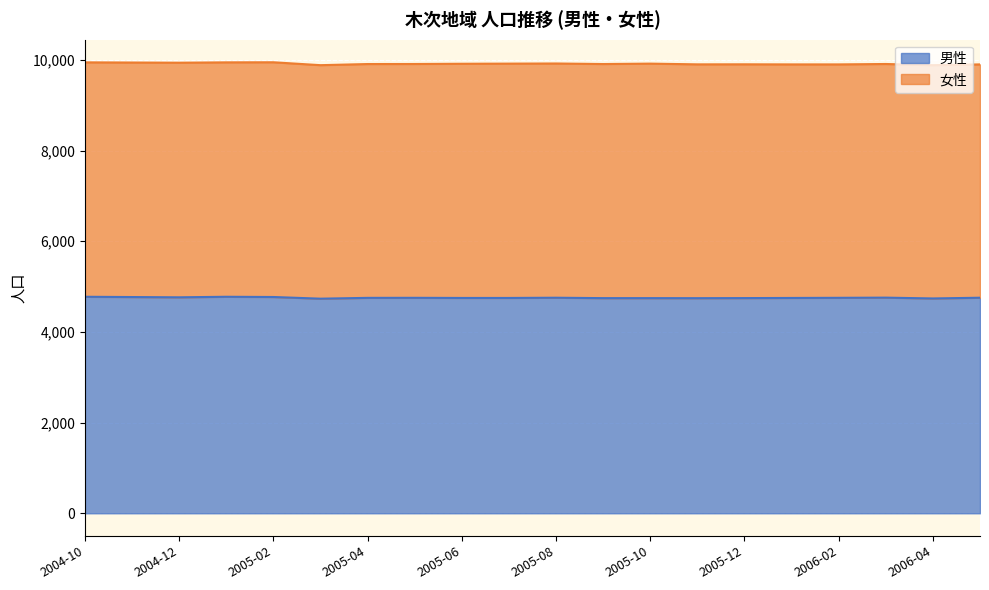

At which category does the data reach its first local peak?

2005-01